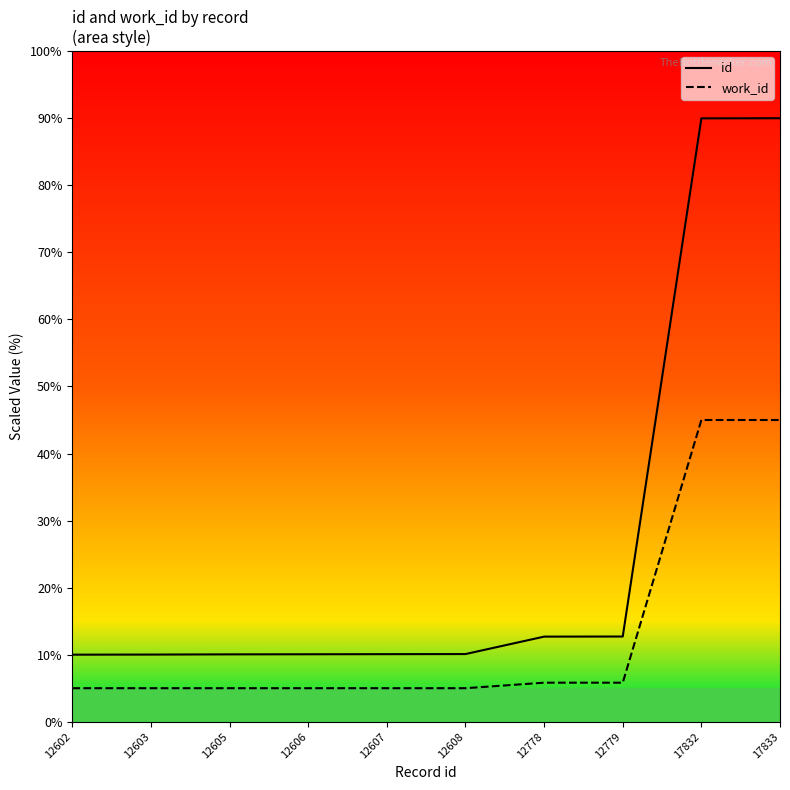

Which series has the widest spread of values?

id